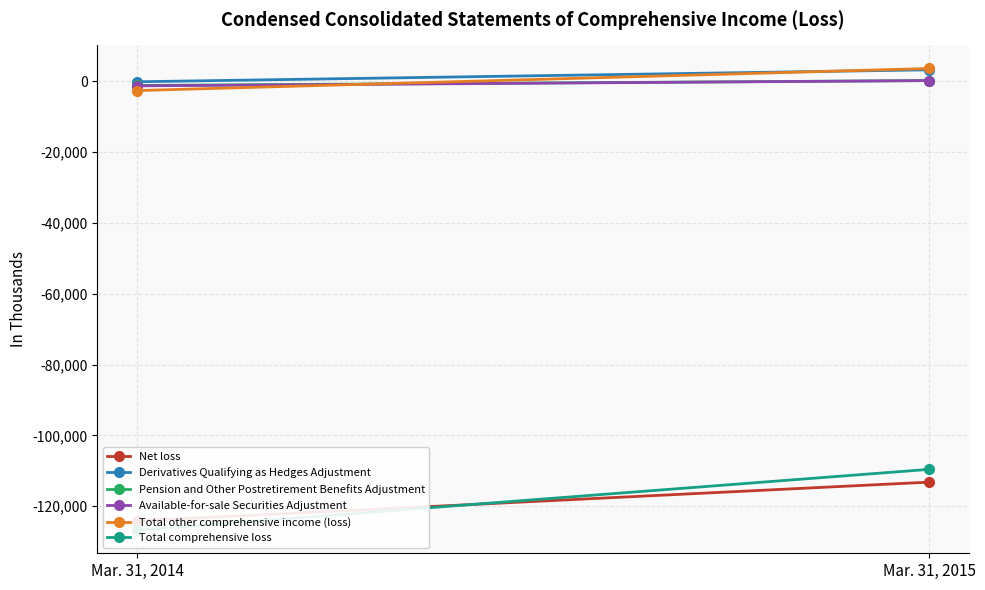

Between Mar. 31, 2015 and Mar. 31, 2014, which is larger?

Mar. 31, 2015